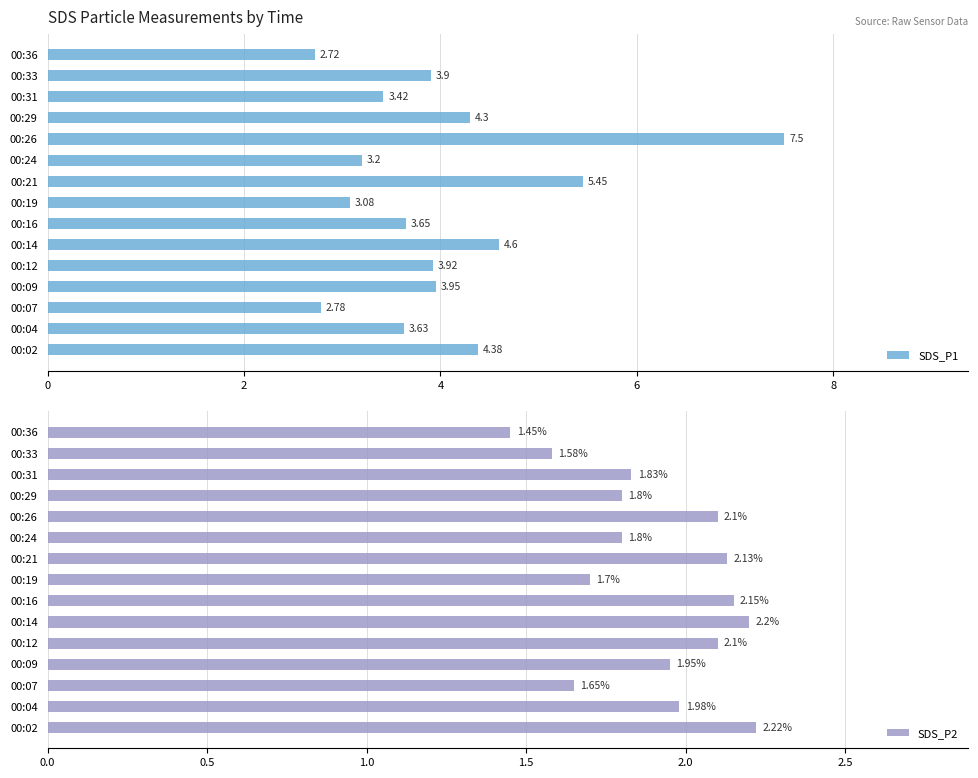

List the labels in order of SDS_P1 value, largest first.

00:26, 00:21, 00:14, 00:02, 00:29, 00:09, 00:12, 00:33, 00:16, 00:04, 00:31, 00:24, 00:19, 00:07, 00:36